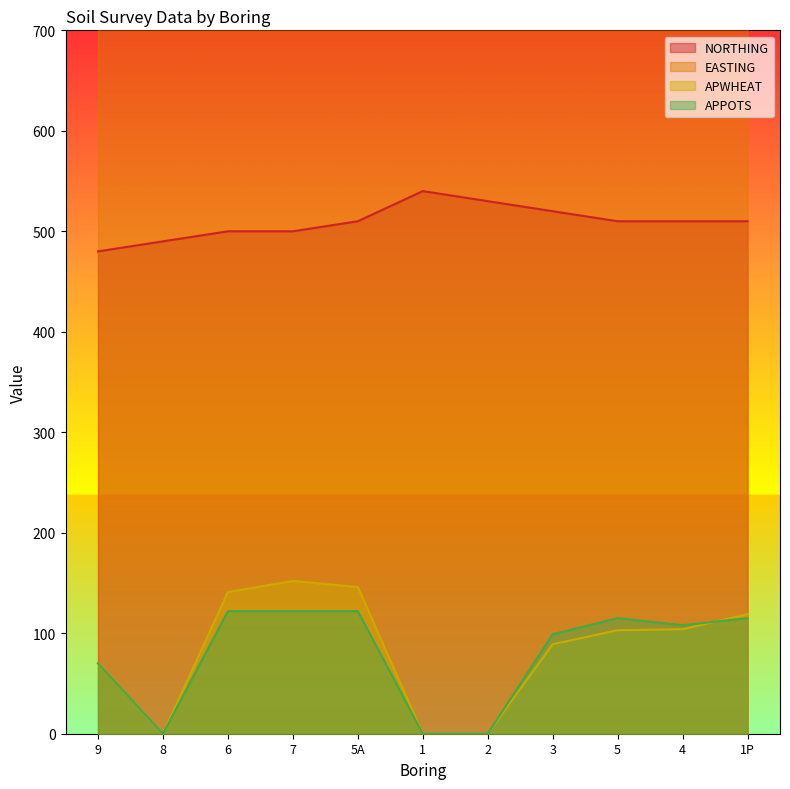

How many series are shown in this chart?

4